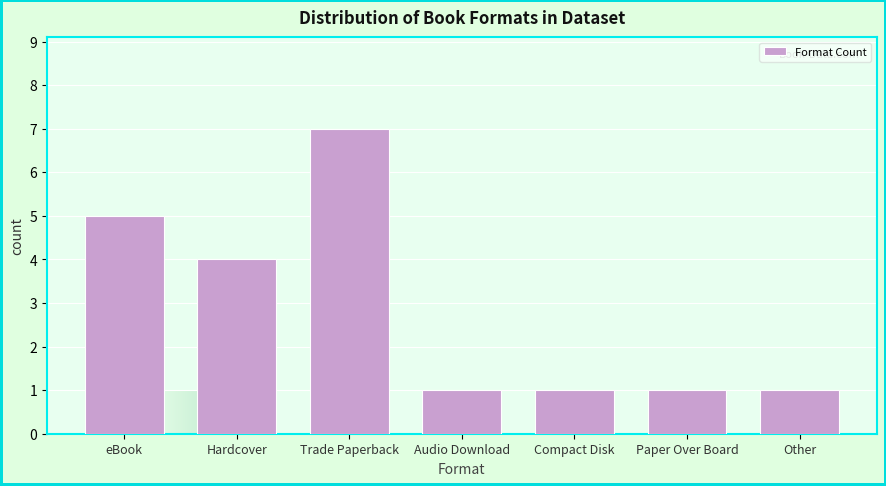

Reading left to right, list all the values displayed in this chart.

eBook=5	Hardcover=4	Trade Paperback=7	Audio Download=1	Compact Disk=1	Paper Over Board=1	Other=1